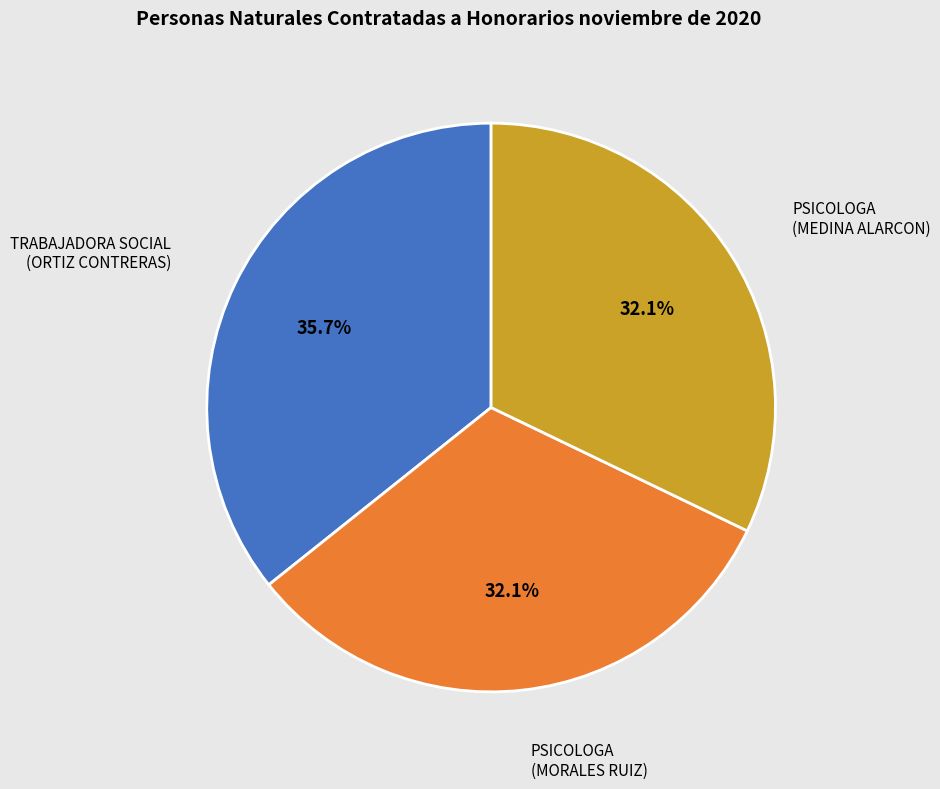

Is there a majority slice in this chart?

No